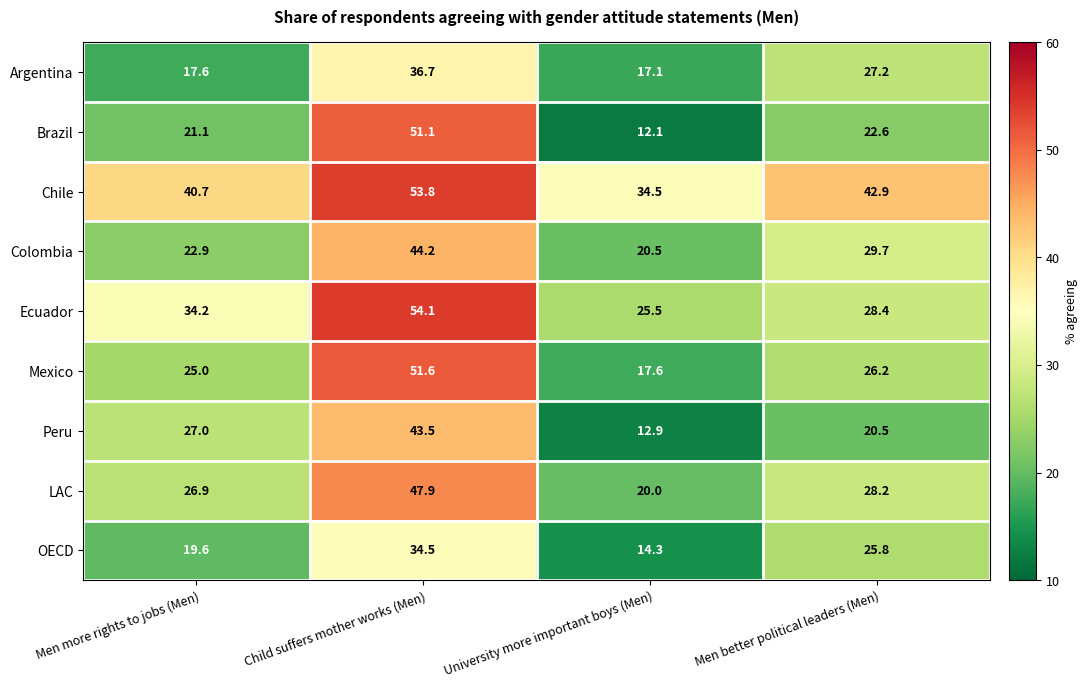

List the series in order of their peak value, lowest first.

OECD, Argentina, Peru, Colombia, LAC, Brazil, Mexico, Chile, Ecuador